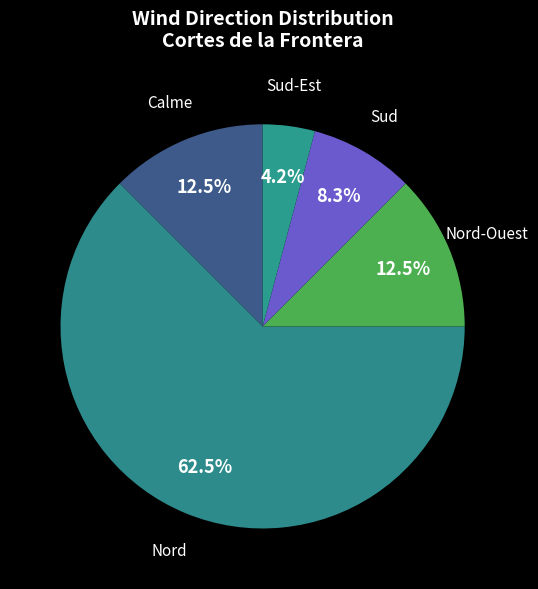

Is there any slice that represents more than half of the pie?

Yes